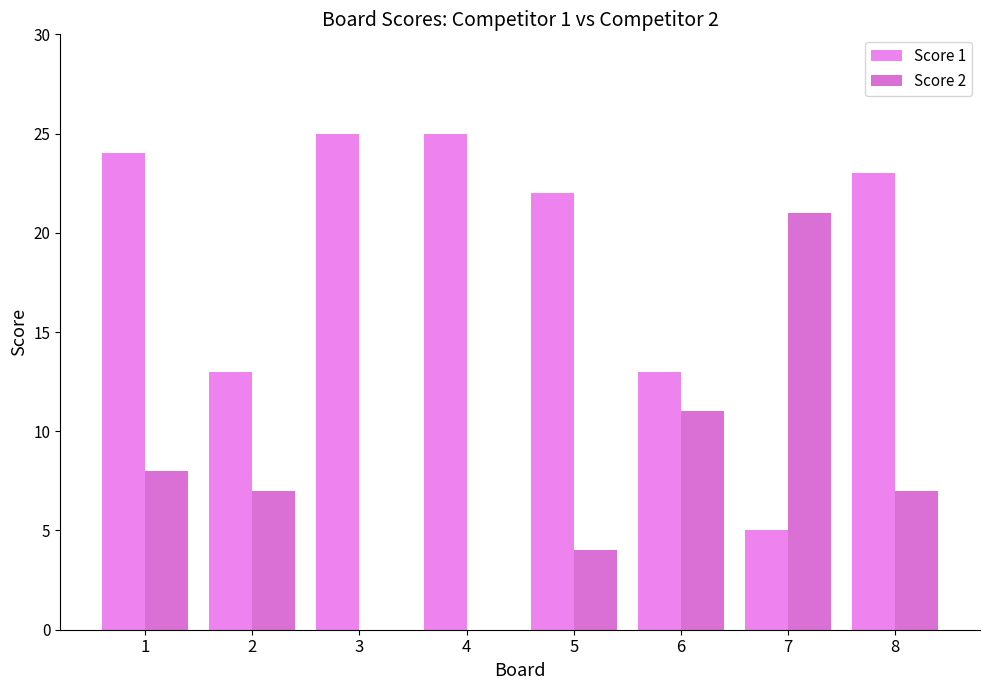

How many categories are shown in the chart?

8